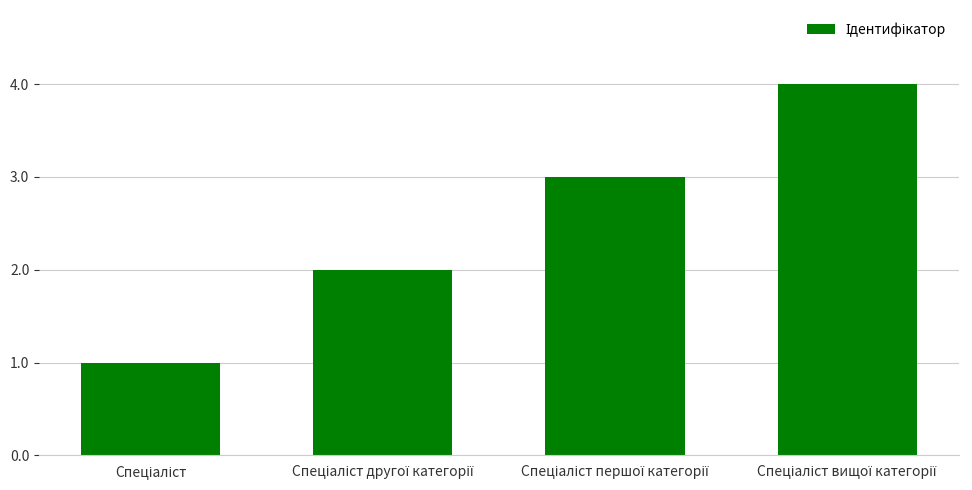

What is the maximum value shown in the chart?

4